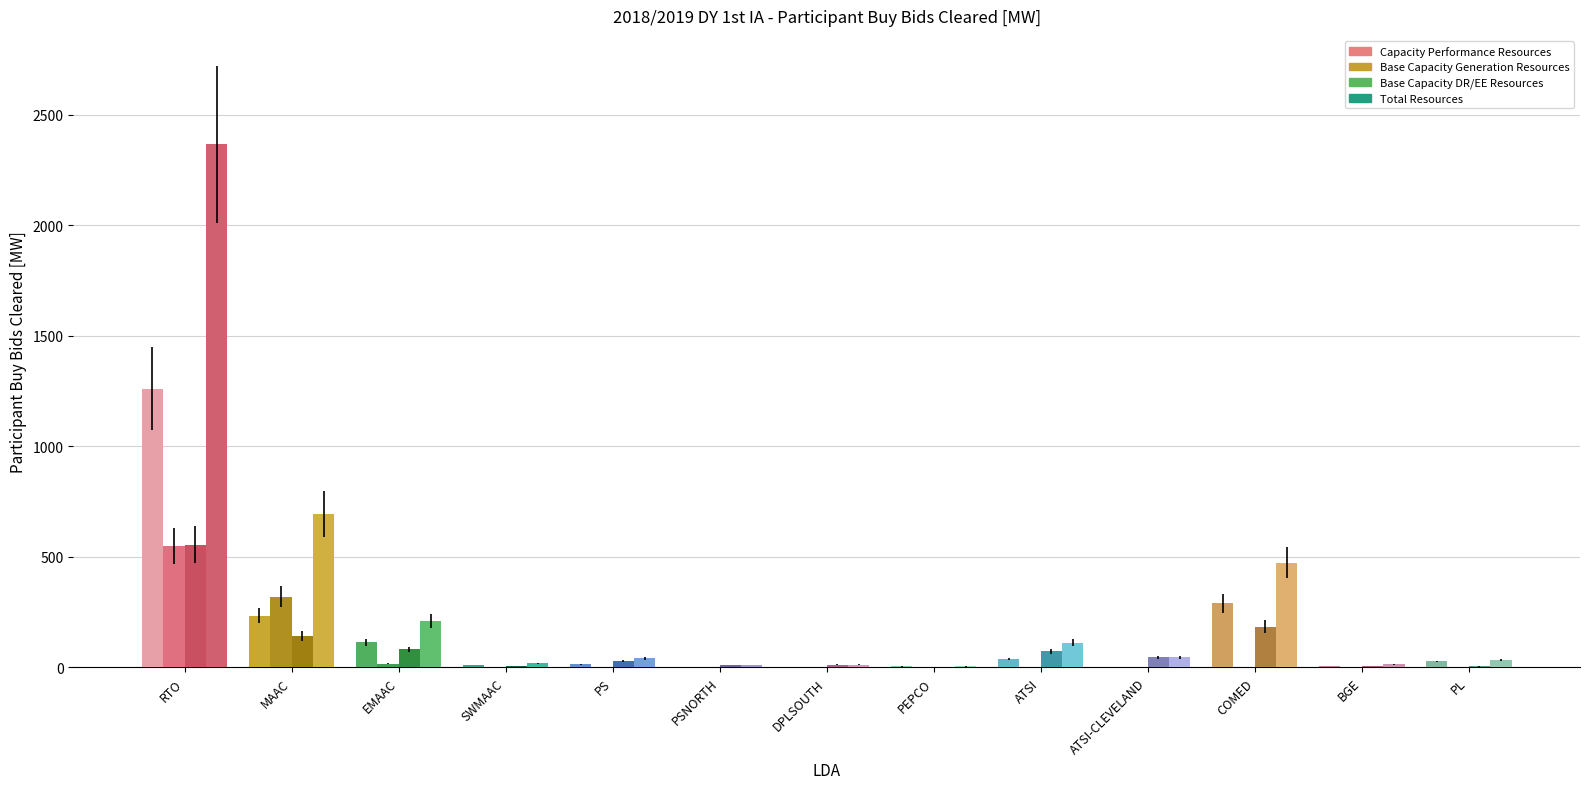

What is the maximum value shown in the chart?

2365.8